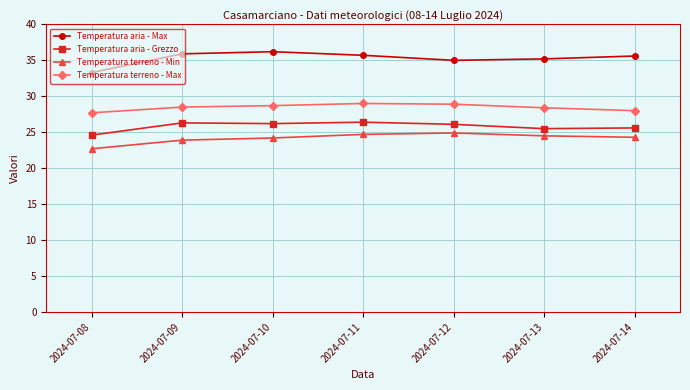

Where does the Temperatura aria - Max series first go above 35?

2024-07-09